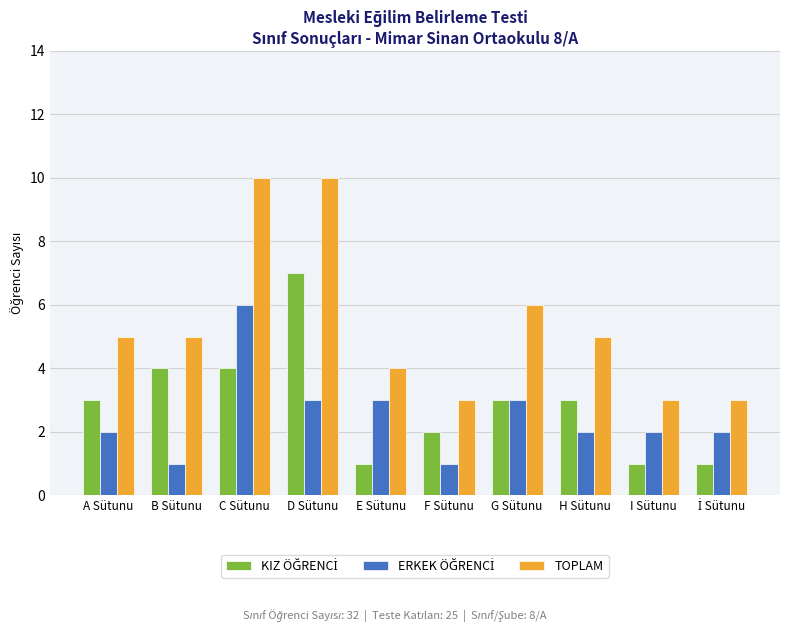

Is it true that TOPLAM equals 10 at D Sütunu?

True